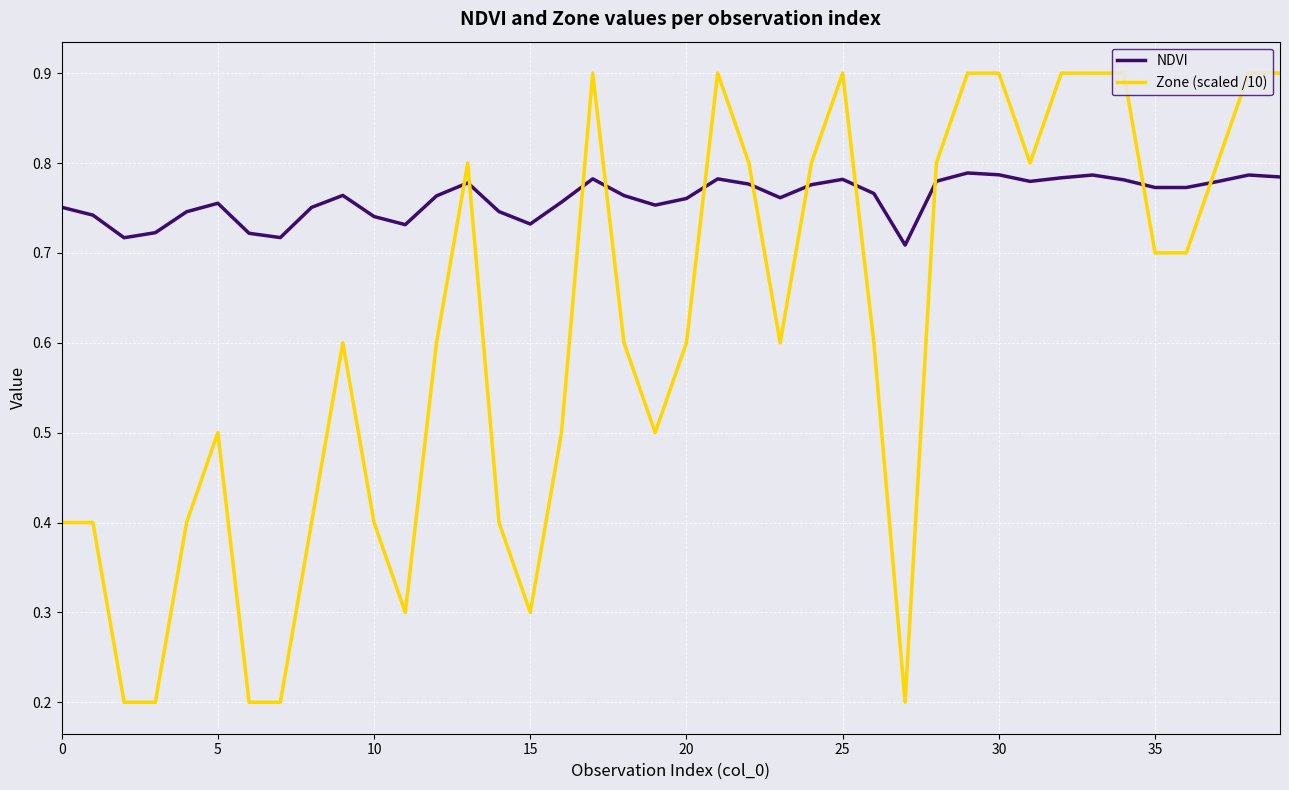

List the series in order of their peak value, lowest first.

NDVI, Zone (scaled /10)